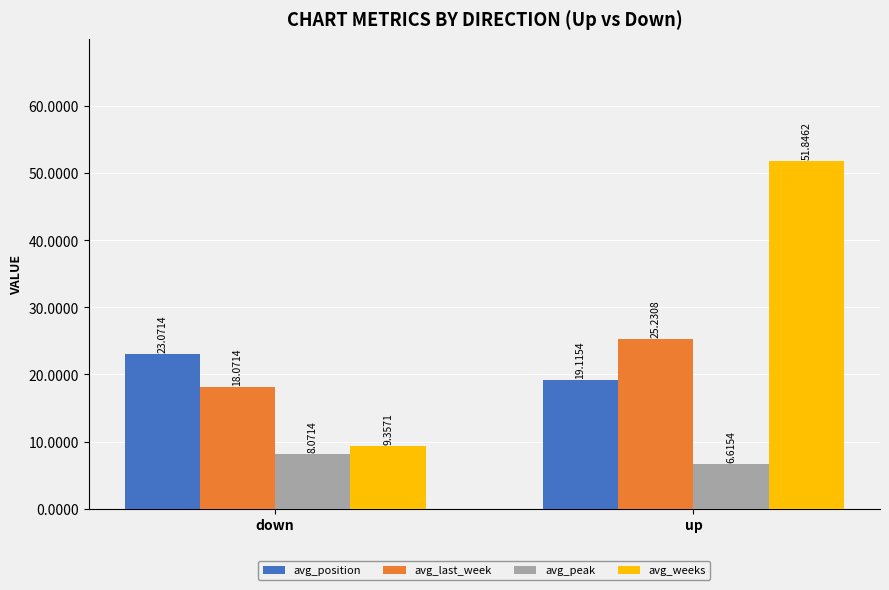

Rank the series by their maximum value, from highest to lowest.

avg_weeks, avg_last_week, avg_position, avg_peak